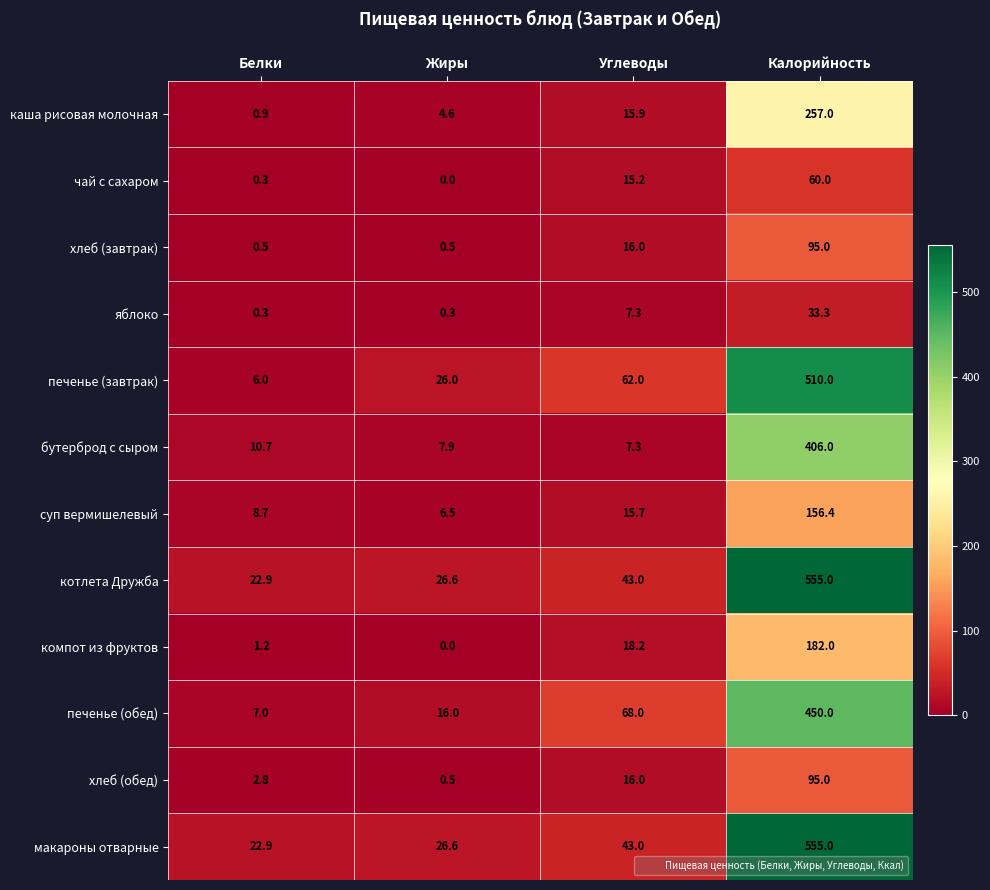

List the labels in order of печенье (завтрак) value, smallest first.

Белки, Жиры, Углеводы, Калорийность